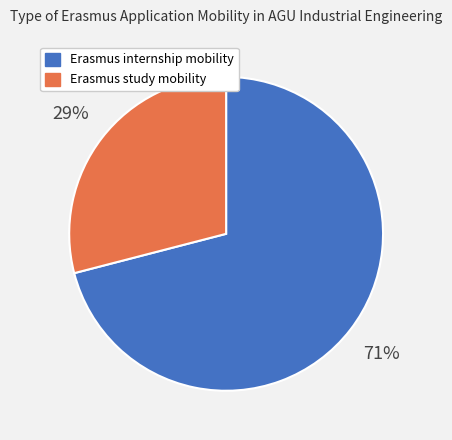

How many segments does this pie chart have?

2